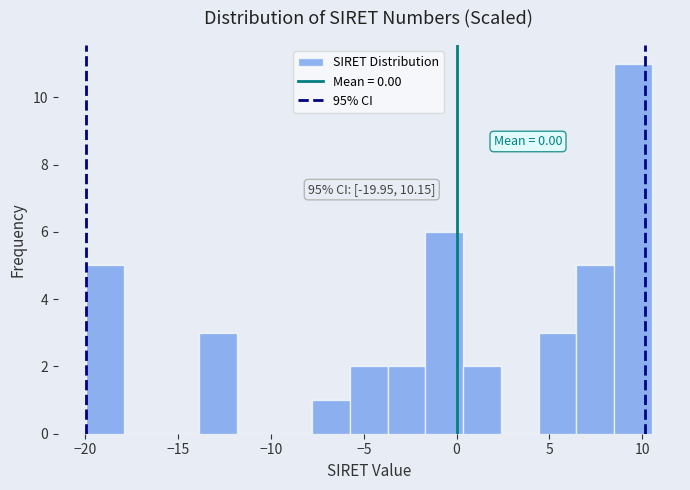

Which range on the x-axis has the tallest bar?

8.5 to 10.5